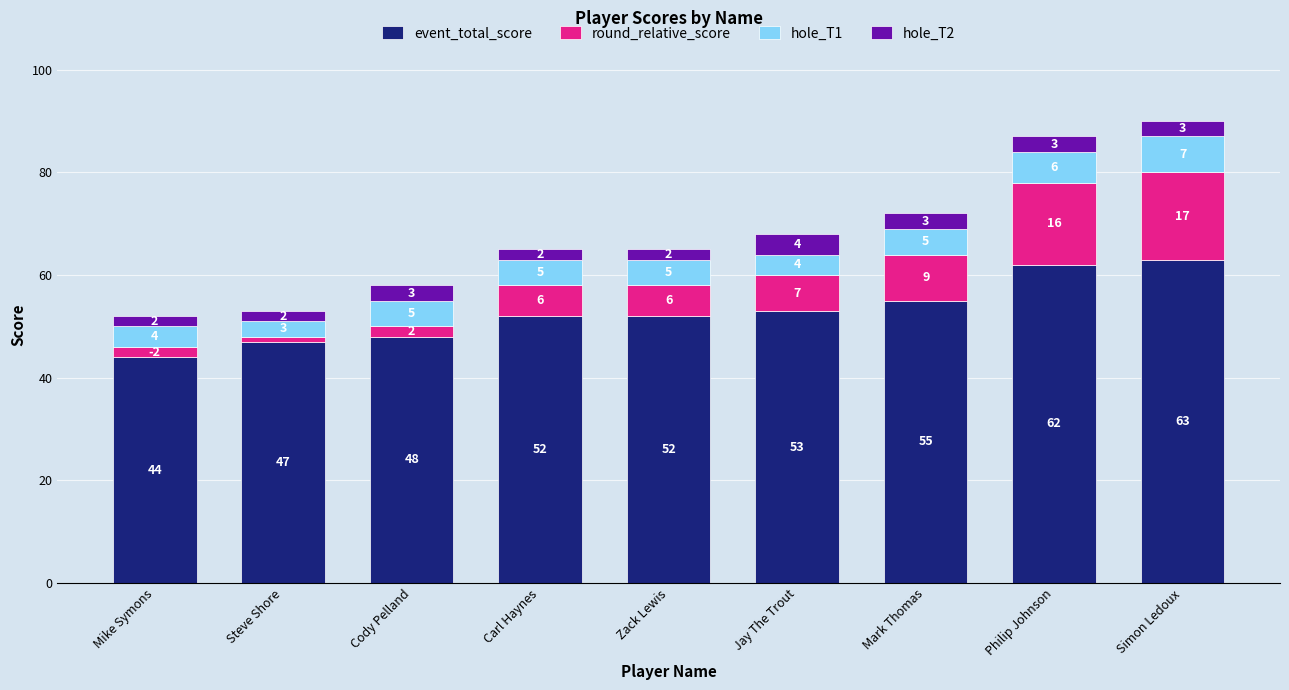

The event_total_score series shows 62 at Philip Johnson. True or false?

True